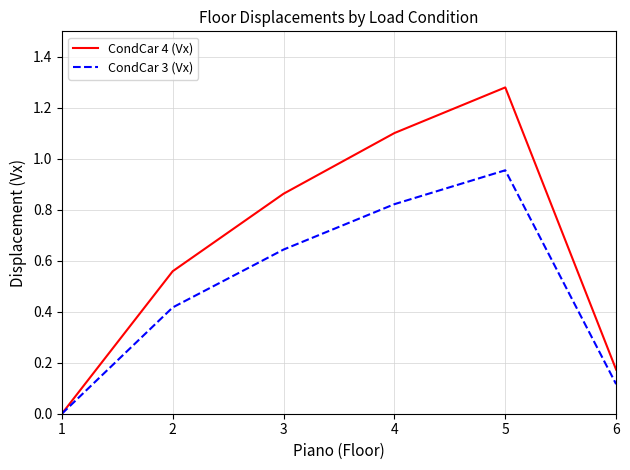

What is the total value across all series at 3?

1.5